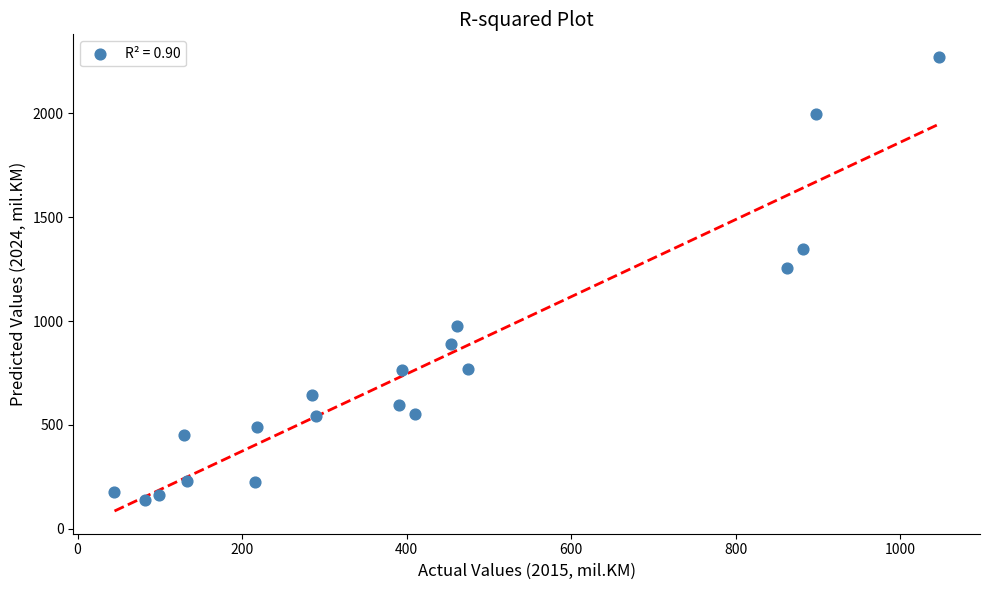

What is the range of X values (max minus min)?

1002.1